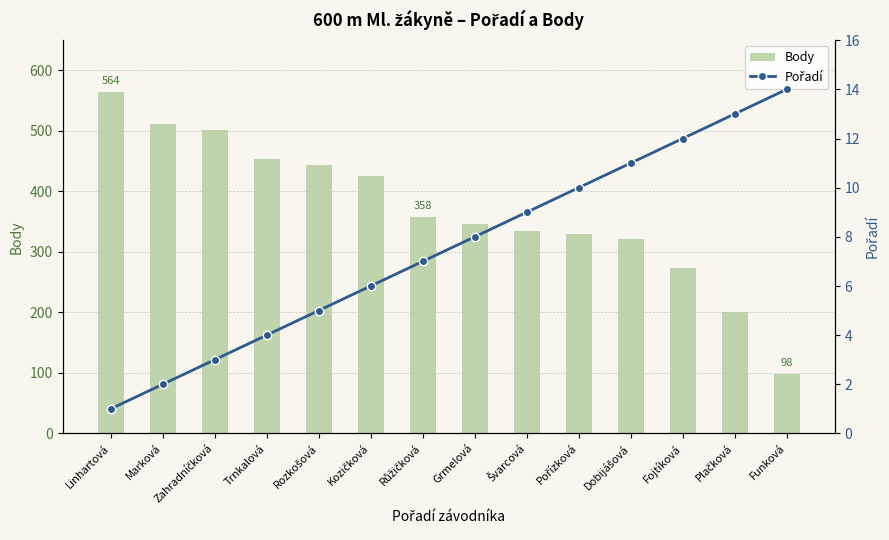

What is the difference between the maximum and minimum values in the Body series?

466